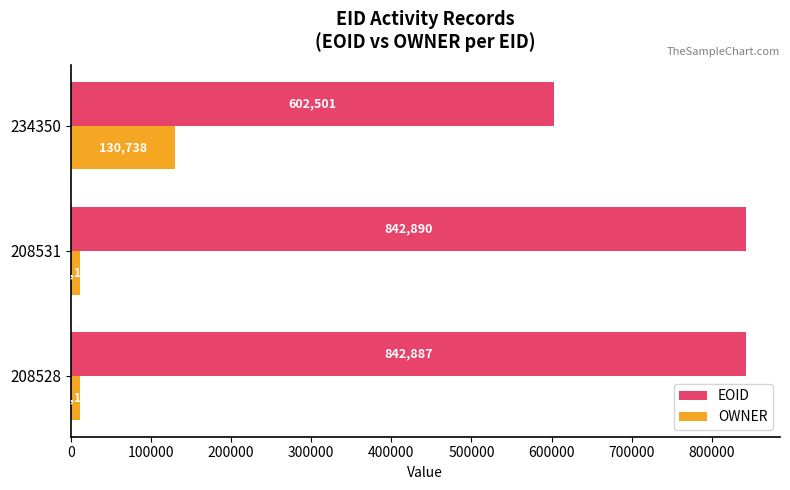

What value does the EOID series have at 208531, to the nearest 10?

842890